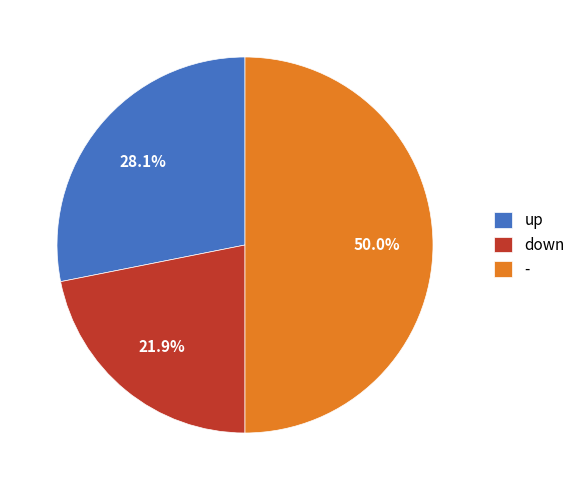

To the nearest percent, what is the average slice percentage?

33%